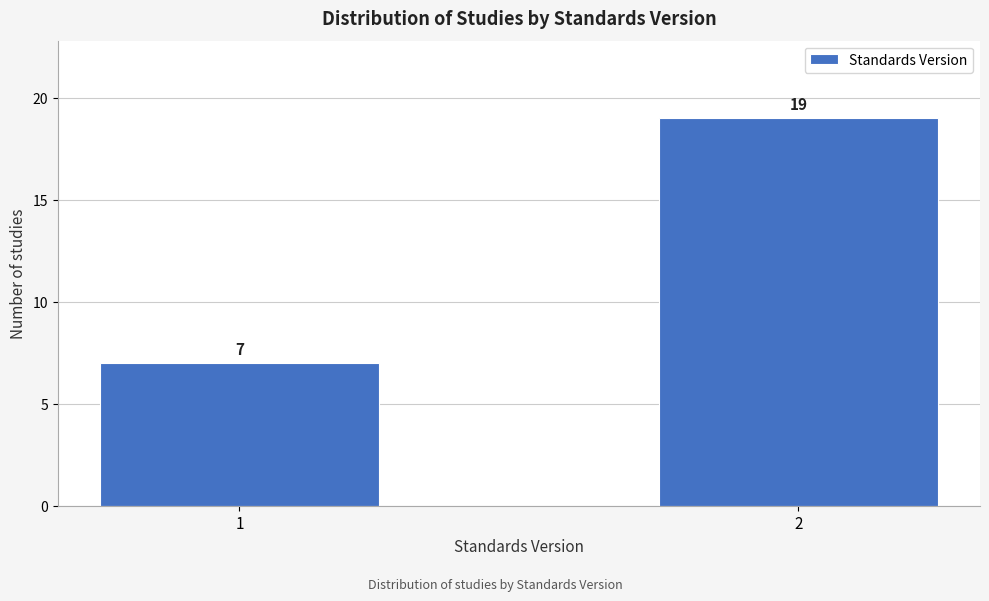

Reading left to right, transcribe all the data shown in this chart.

7	19